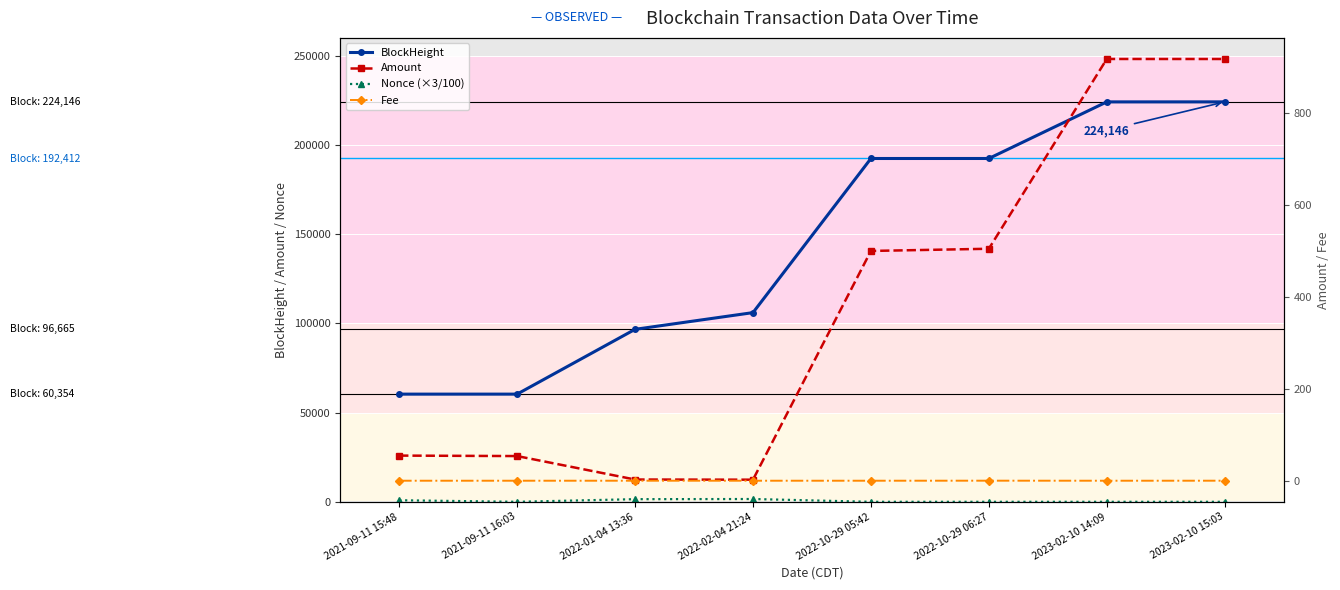

Reading left to right, list all the values displayed in this chart.

BlockHeight: 2021-09-11 15:48=60350.0	2021-09-11 16:03=60354.0	2022-01-04 13:36=96665.0	2022-02-04 21:24=106032.0	2022-10-29 05:42=192405.0	2022-10-29 06:27=192412.0	2023-02-10 14:09=224134.0	2023-02-10 15:03=224146.0
Nonce (×3/100): 2021-09-11 15:48=871.2	2021-09-11 16:03=0.0	2022-01-04 13:36=1478.5	2022-02-04 21:24=1567.8	2022-10-29 05:42=0.1	2022-10-29 06:27=0.0	2023-02-10 14:09=0.1	2023-02-10 15:03=0.1
Amount: 2021-09-11 15:48=54.7	2021-09-11 16:03=53.7	2022-01-04 13:36=2.6	2022-02-04 21:24=2.3	2022-10-29 05:42=500.0	2022-10-29 06:27=504.8	2023-02-10 14:09=917.7	2023-02-10 15:03=917.7
Fee: 2021-09-11 15:48=0.0	2021-09-11 16:03=0.0	2022-01-04 13:36=0.0	2022-02-04 21:24=0.0	2022-10-29 05:42=0.0	2022-10-29 06:27=0.1	2023-02-10 14:09=0.0	2023-02-10 15:03=0.1